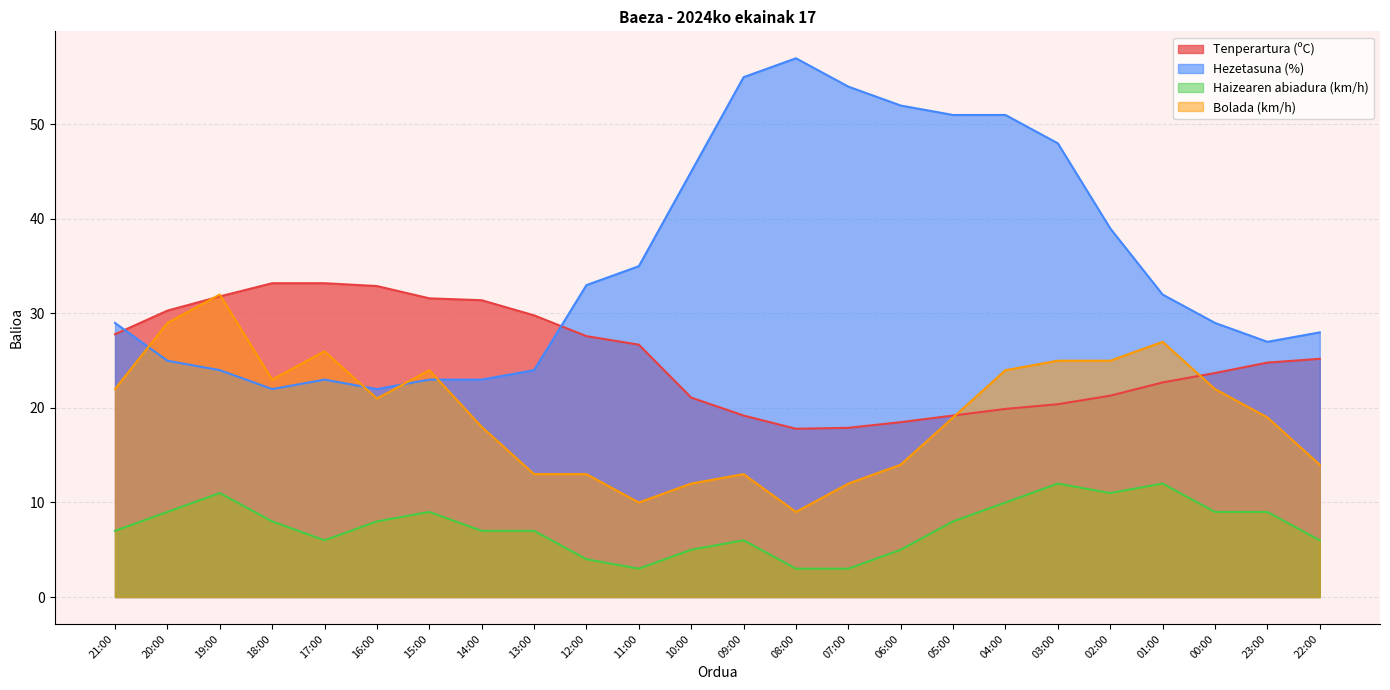

What is the total value across all series at 14:00?

79.4